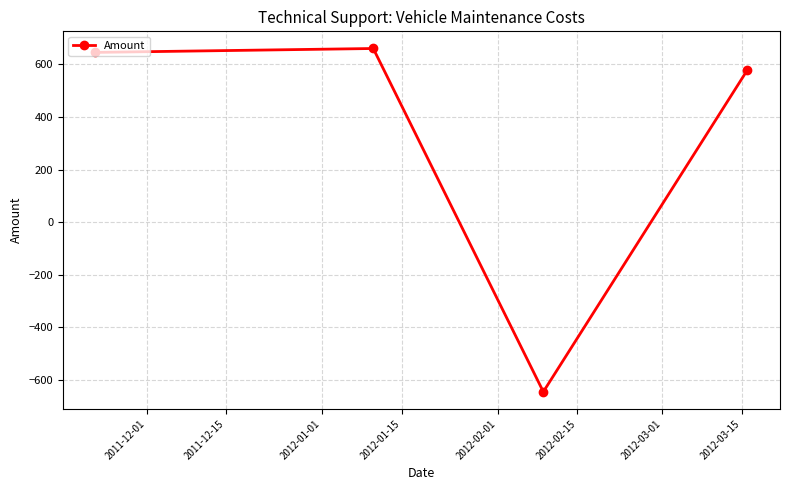

What is the minimum value shown in the chart?

-646.0